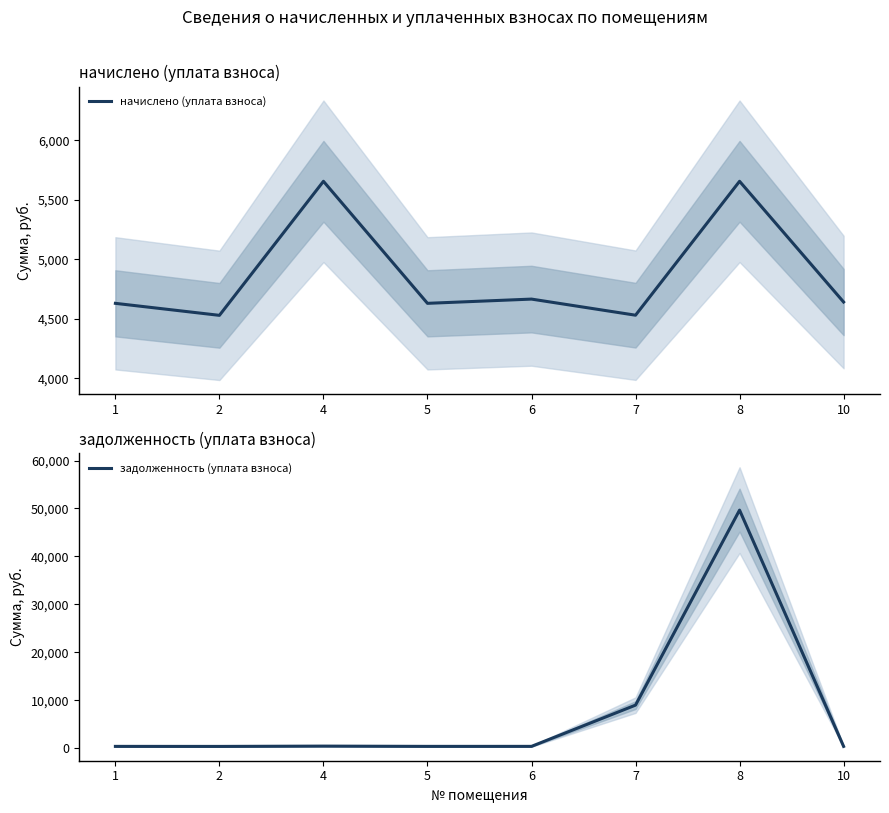

True or false: задолженность (уплата взноса) has a value of 442.7 at 4.

True